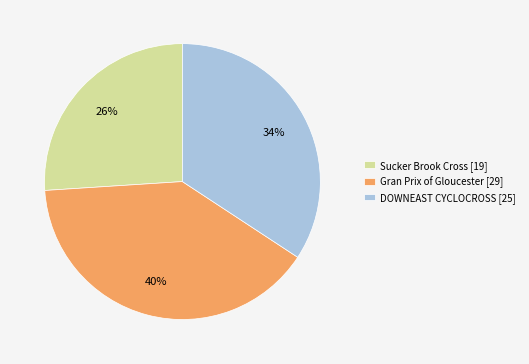

Is there any slice that represents more than half of the pie?

No